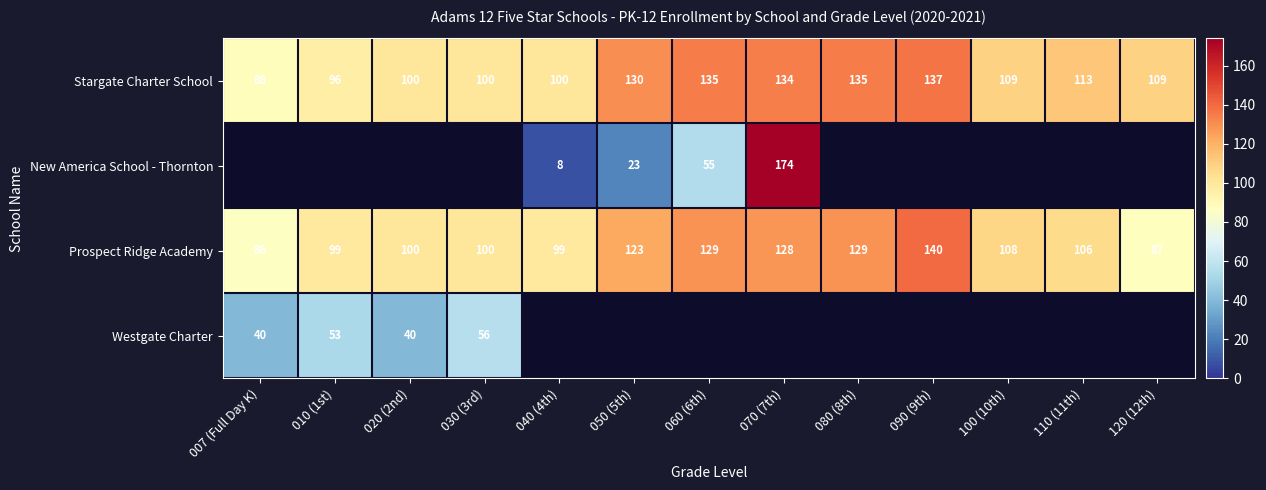

The Westgate Charter series shows 27 at 007 (Full Day K). True or false?

False